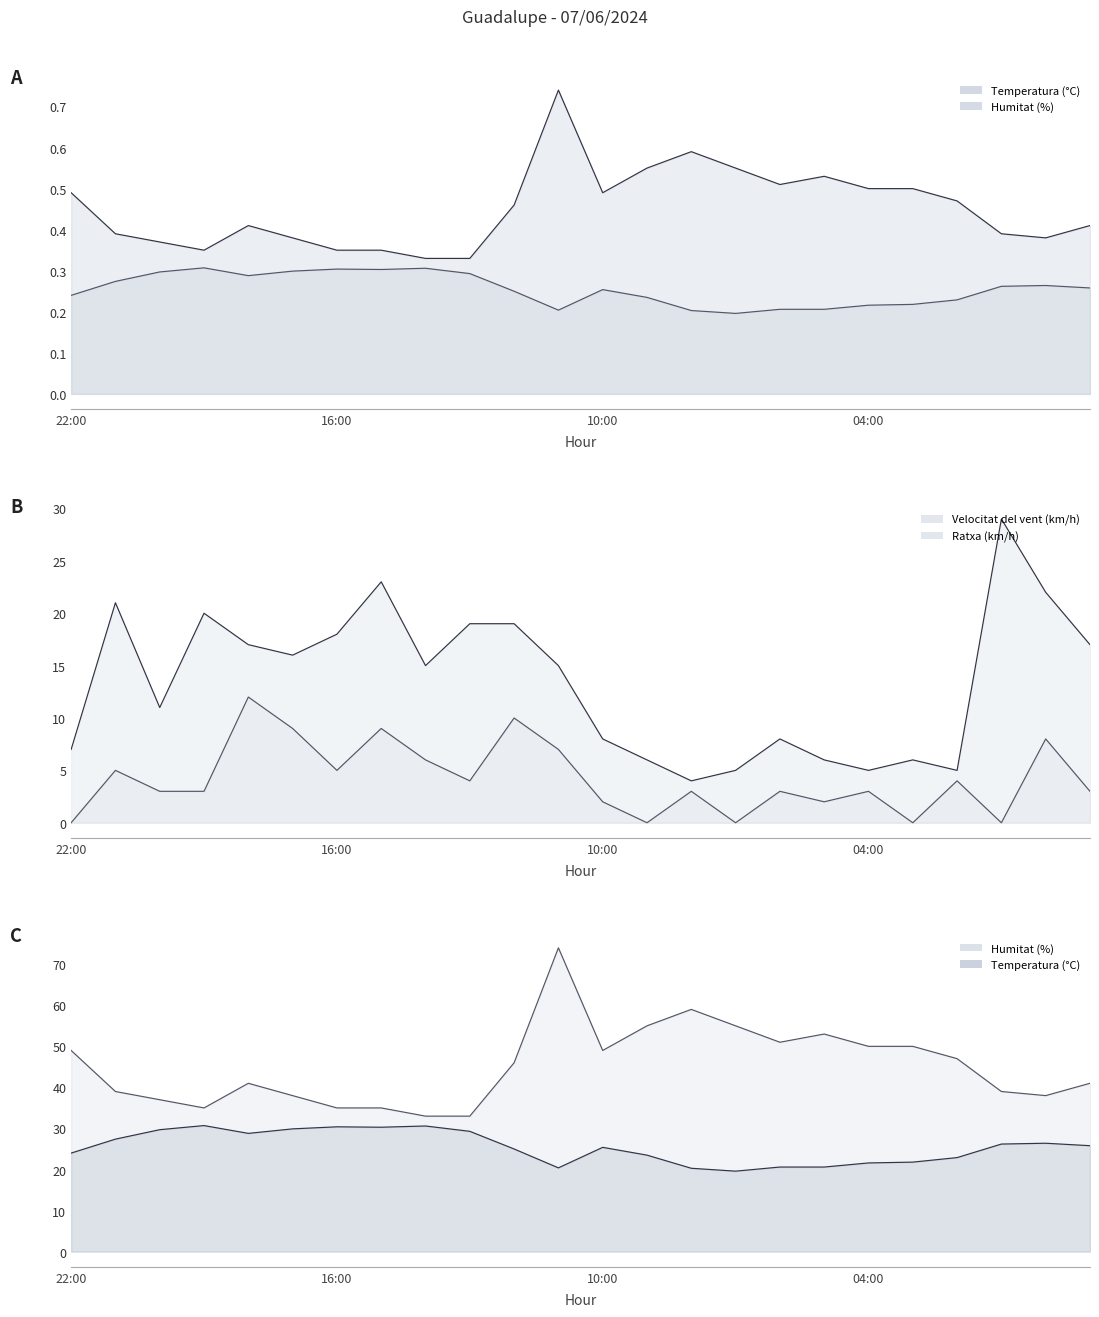

What is the greatest value displayed?

74.0